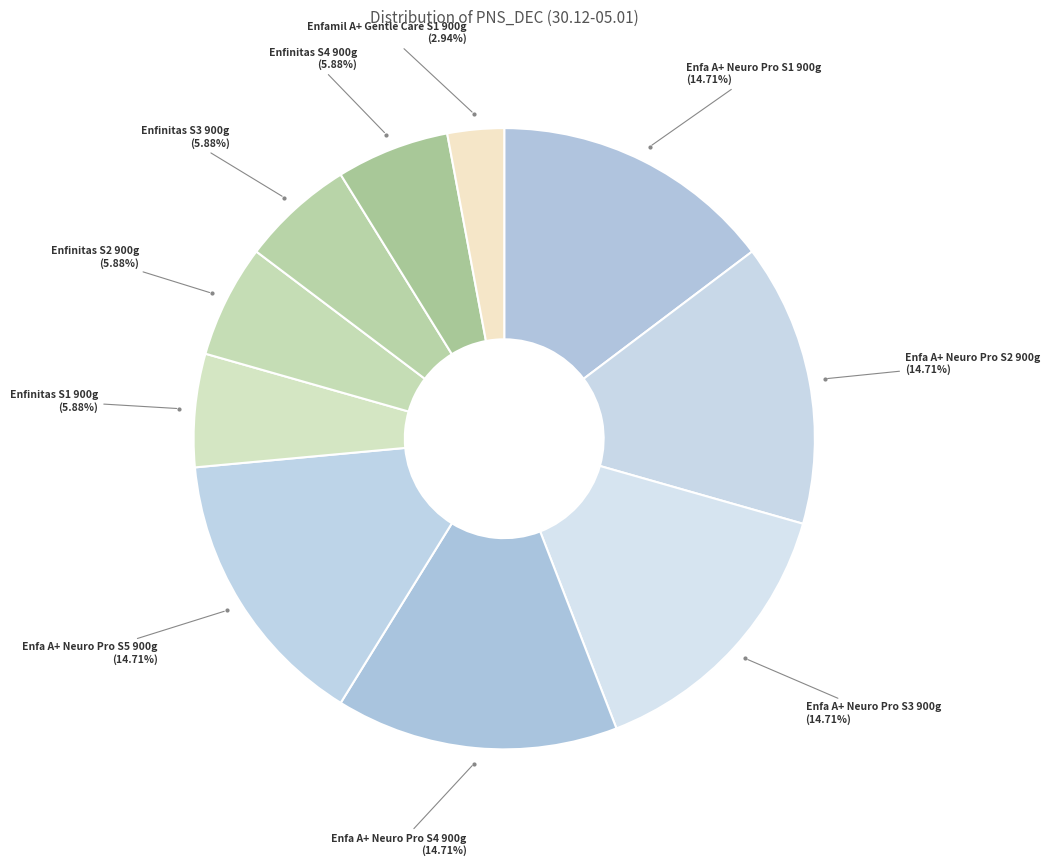

To the nearest percent, what is the difference between the largest and smallest slice percentages?

12%